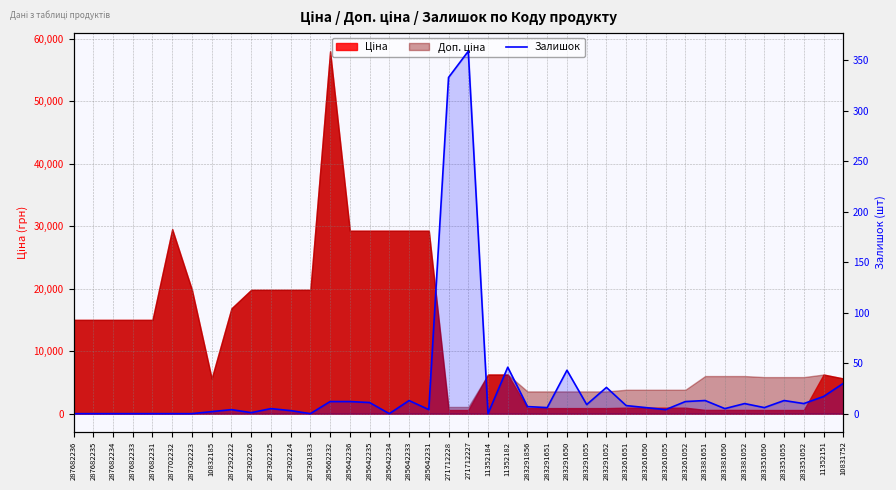

What is the sum of all values?

1030